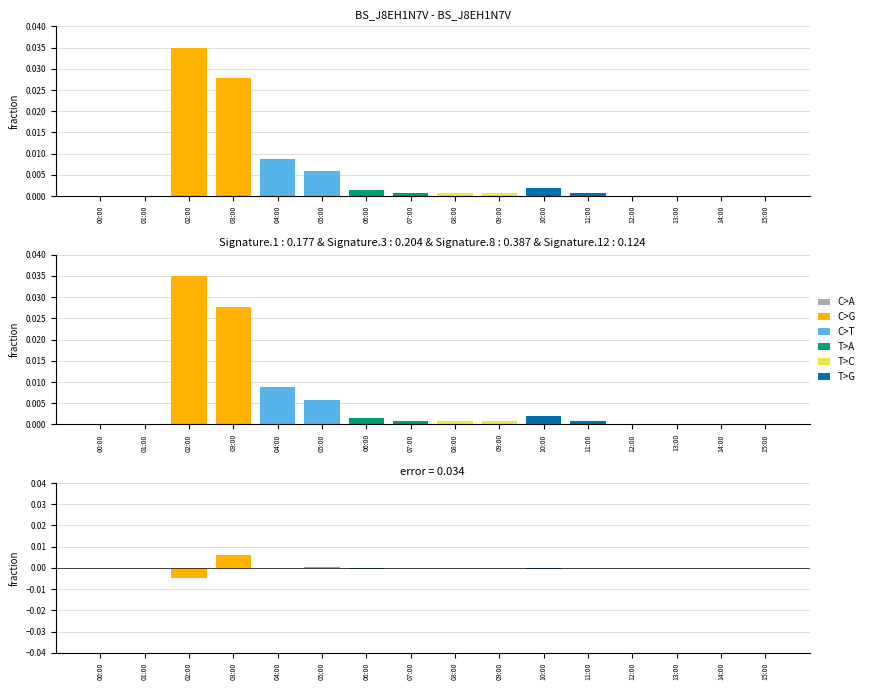

The C>A series shows 0.0 at 01:00. True or false?

True